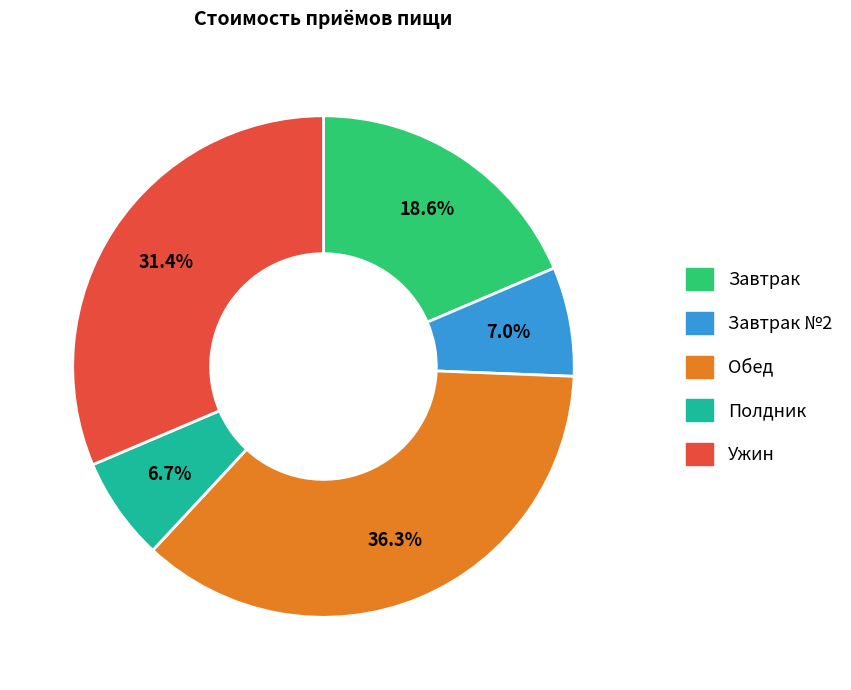

Does any single category account for the majority?

No